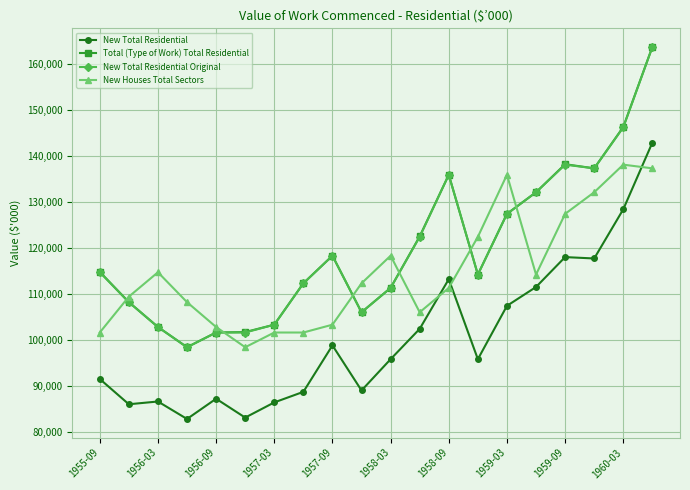

How many times do New Houses Total Sectors and New Total Residential cross each other?

3